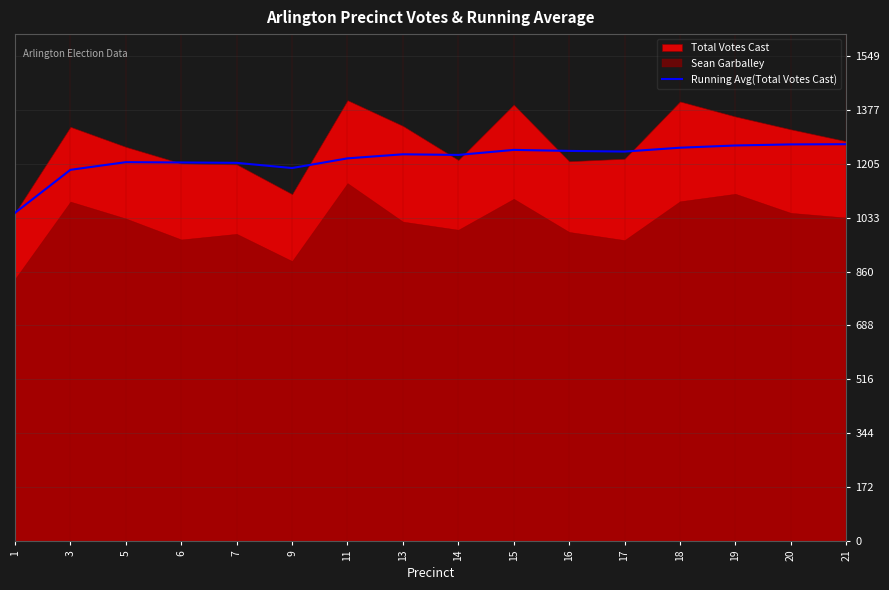

What is the minimum value for Running Avg(Total Votes Cast)?

1048.0